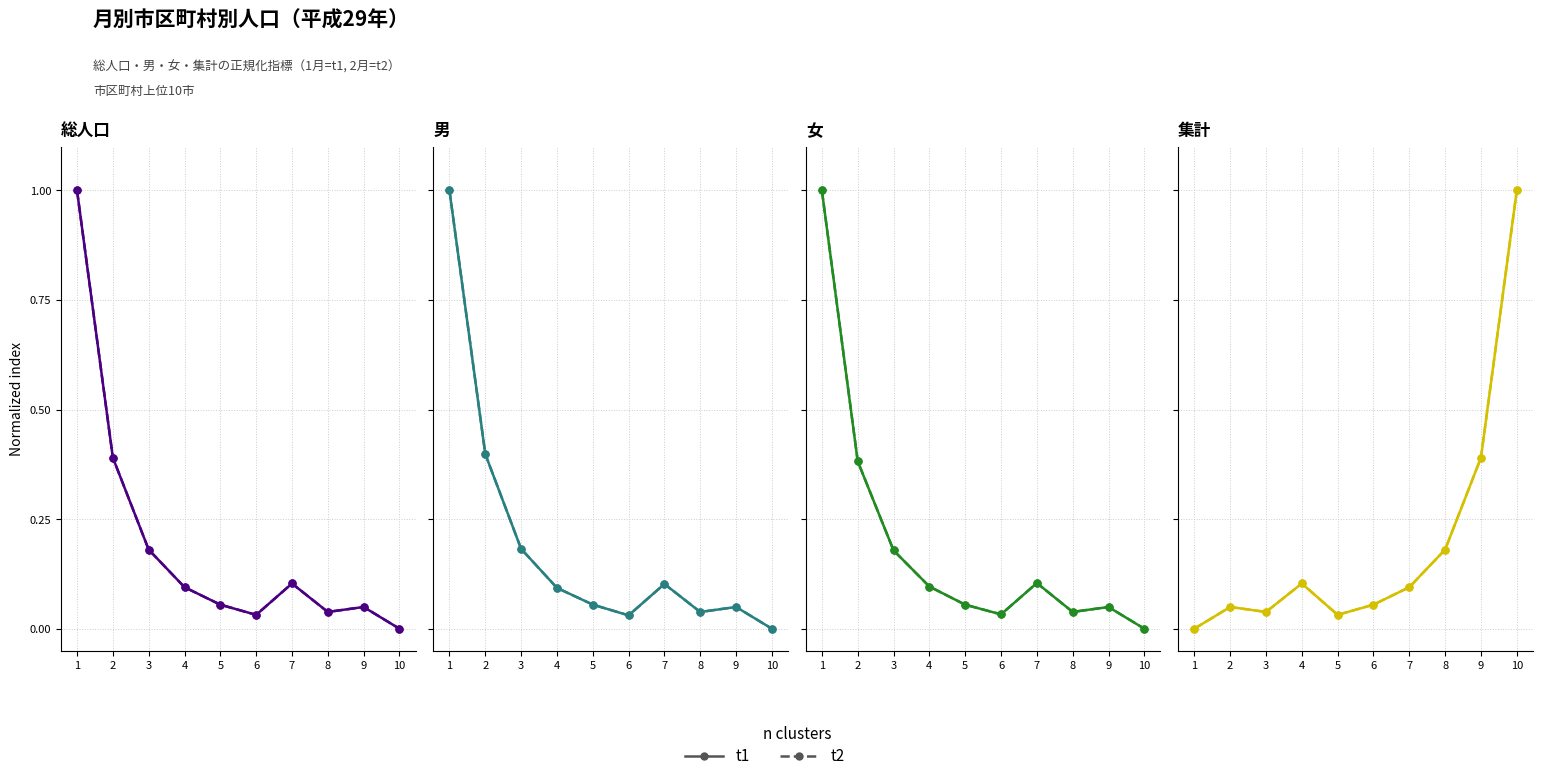

Which series ends up on top after the final intersection of t1 and t2?

t2